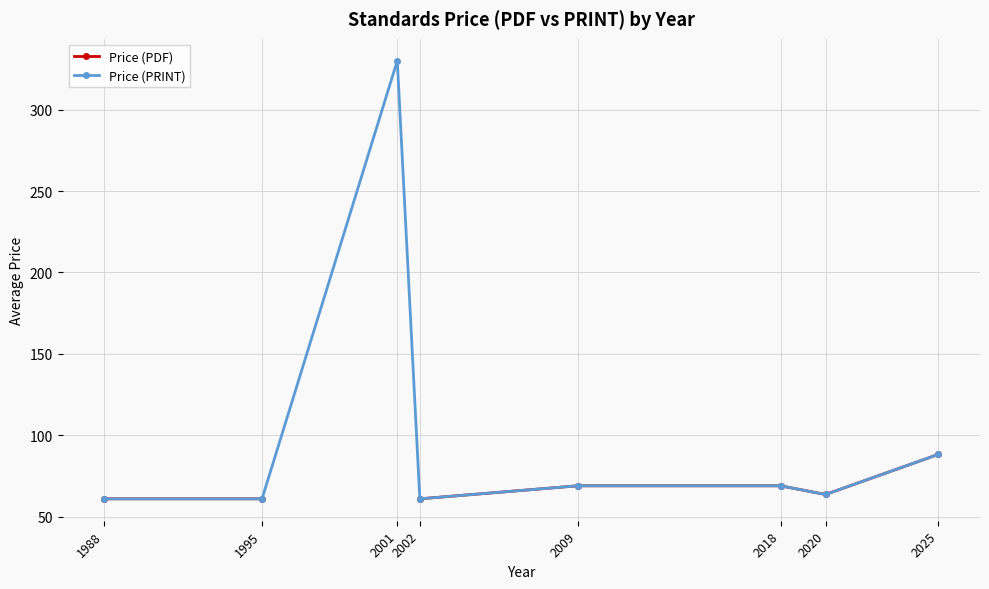

What are all the series names shown in the legend?

Price (PDF), Price (PRINT)